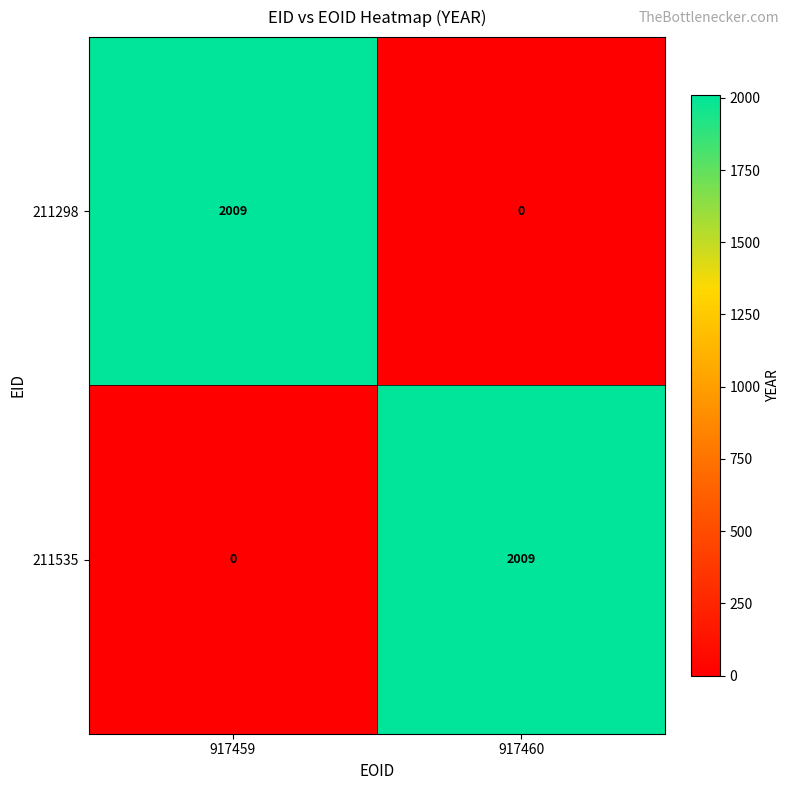

What is the difference between the highest and lowest values at 917459?

2009